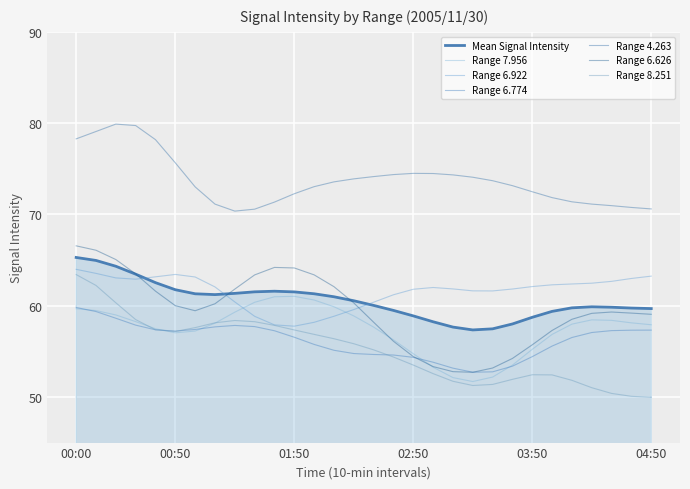

Does the chart have visible grid lines?

Yes